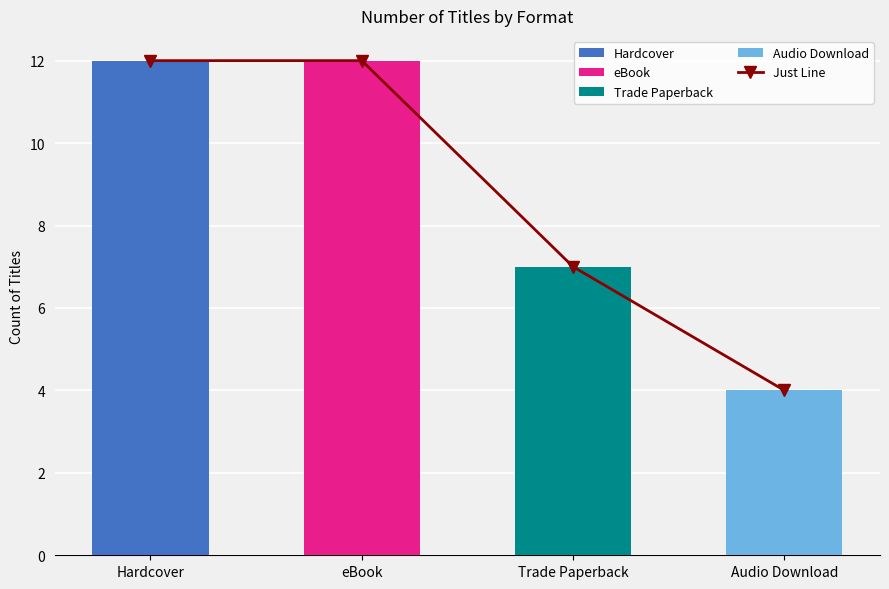

What is the label of the 2nd bar from the left?

eBook